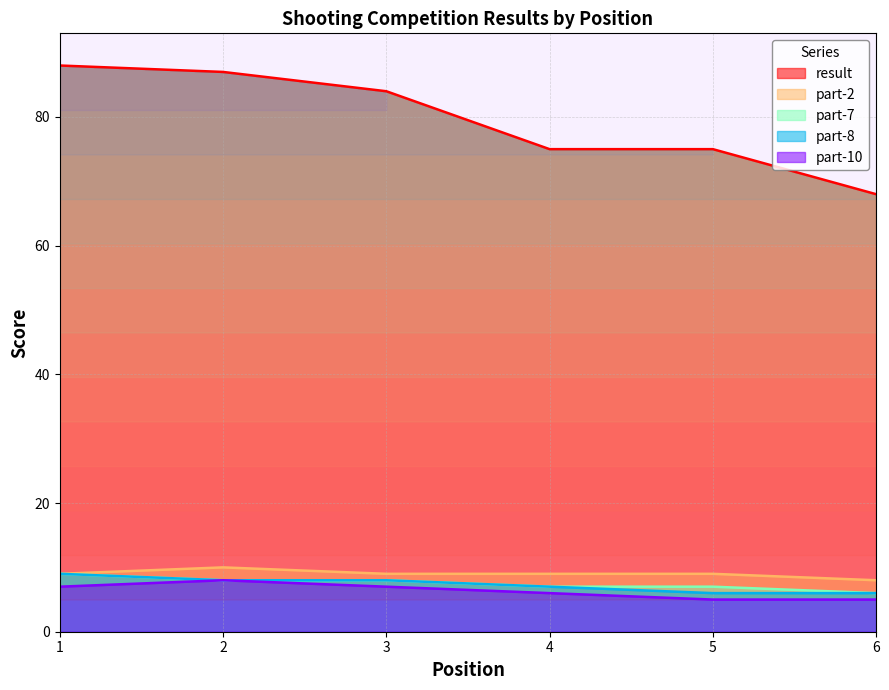

What are all the series names shown in the legend?

result, part-2, part-7, part-8, part-10